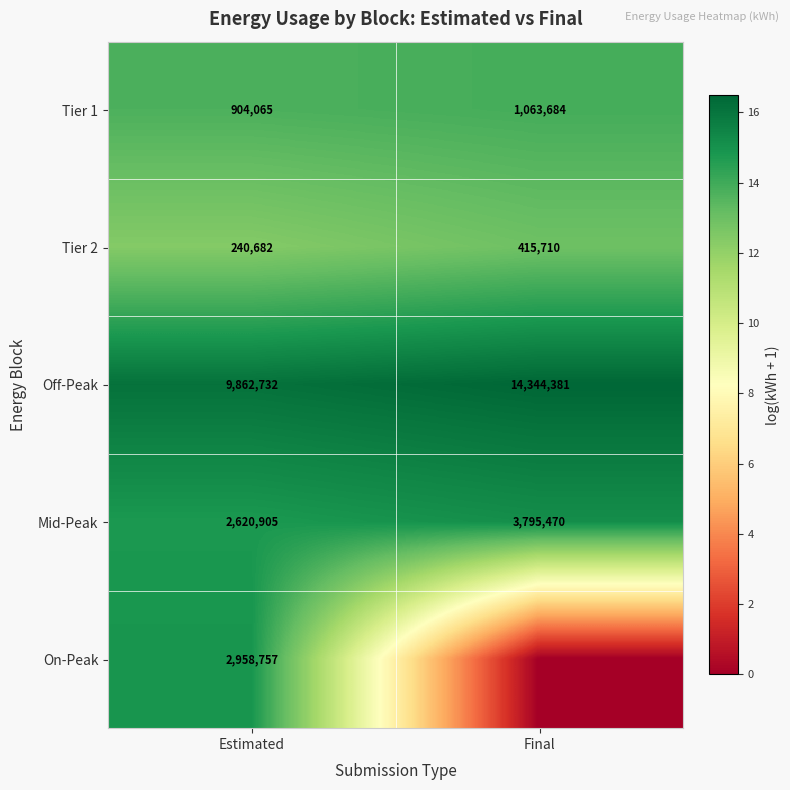

What is the difference between the Off-Peak values at Estimated and Final?

4481649